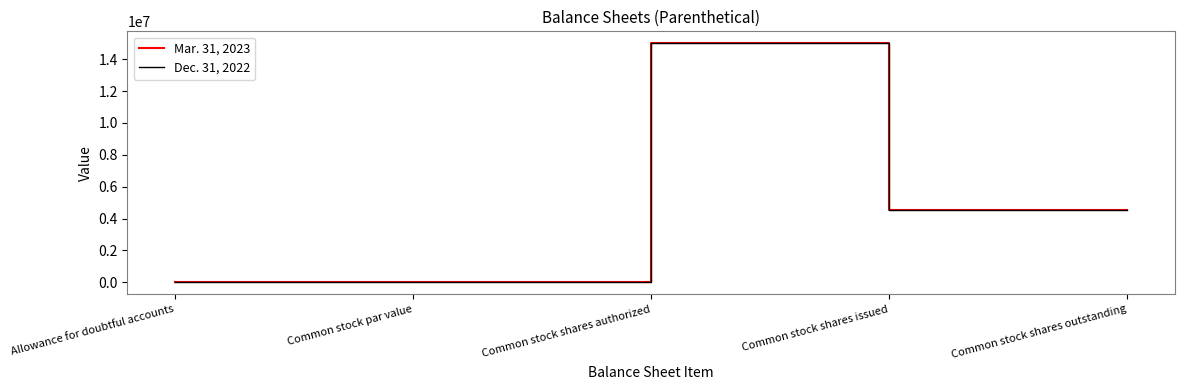

True or false: Dec. 31, 2022 has a value of 4519524 at Common stock shares issued.

True